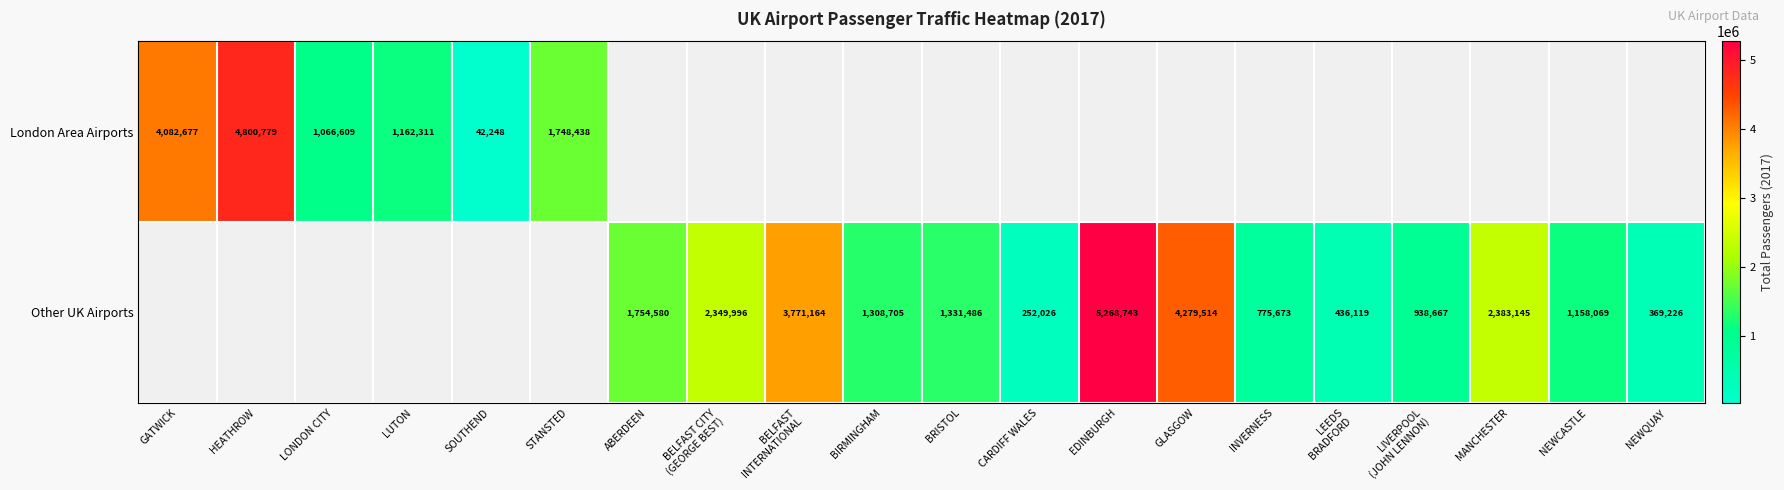

The value of London Area Airports at STANSTED is 1748438. True or false?

True